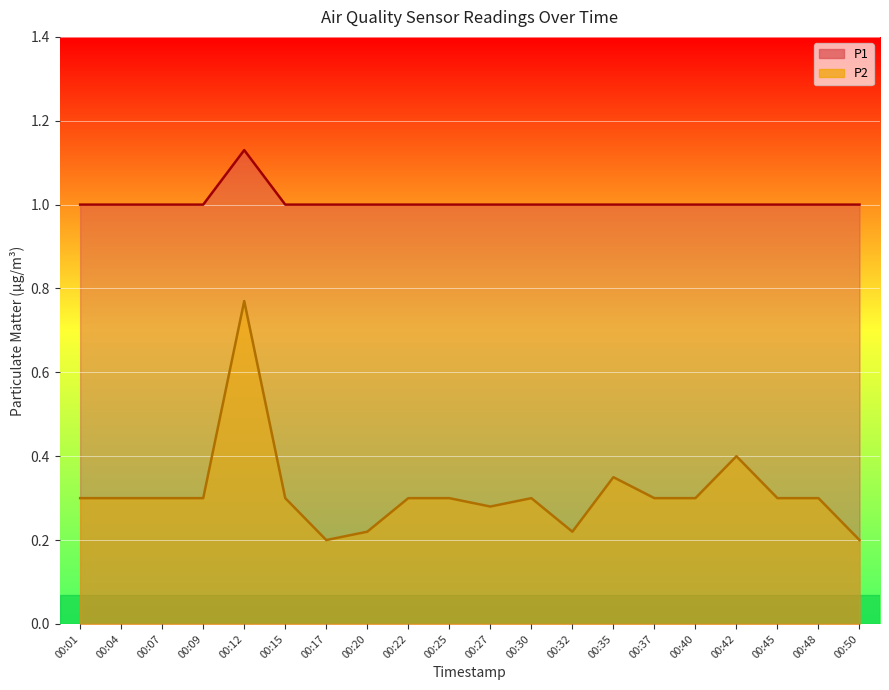

The value of P1 at 00:22 is 0.5. True or false?

False